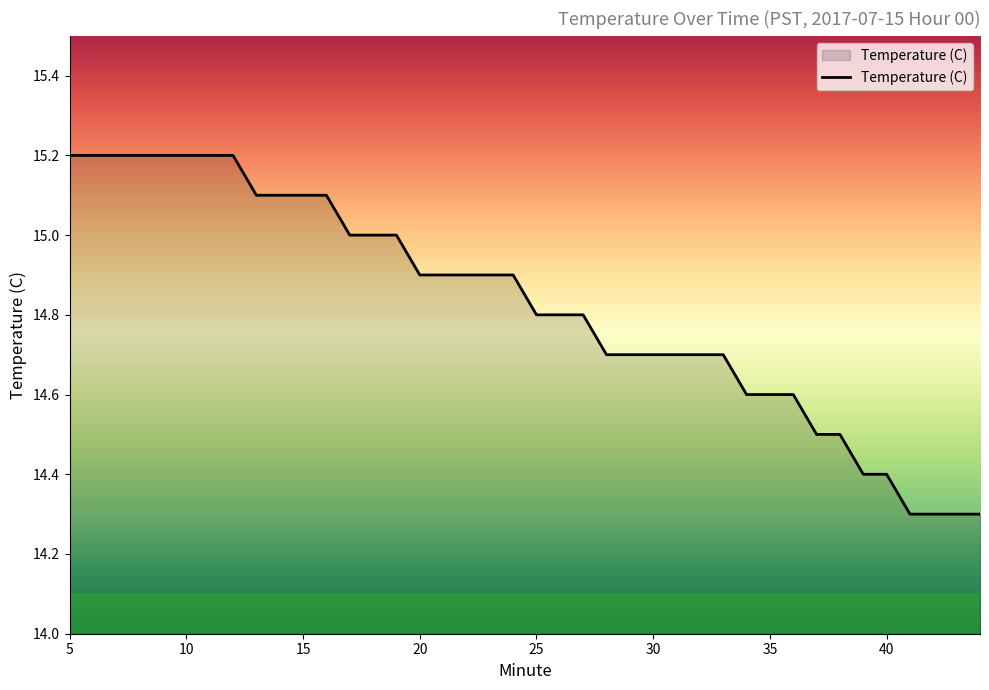

What is the minimum value shown in the chart?

14.3